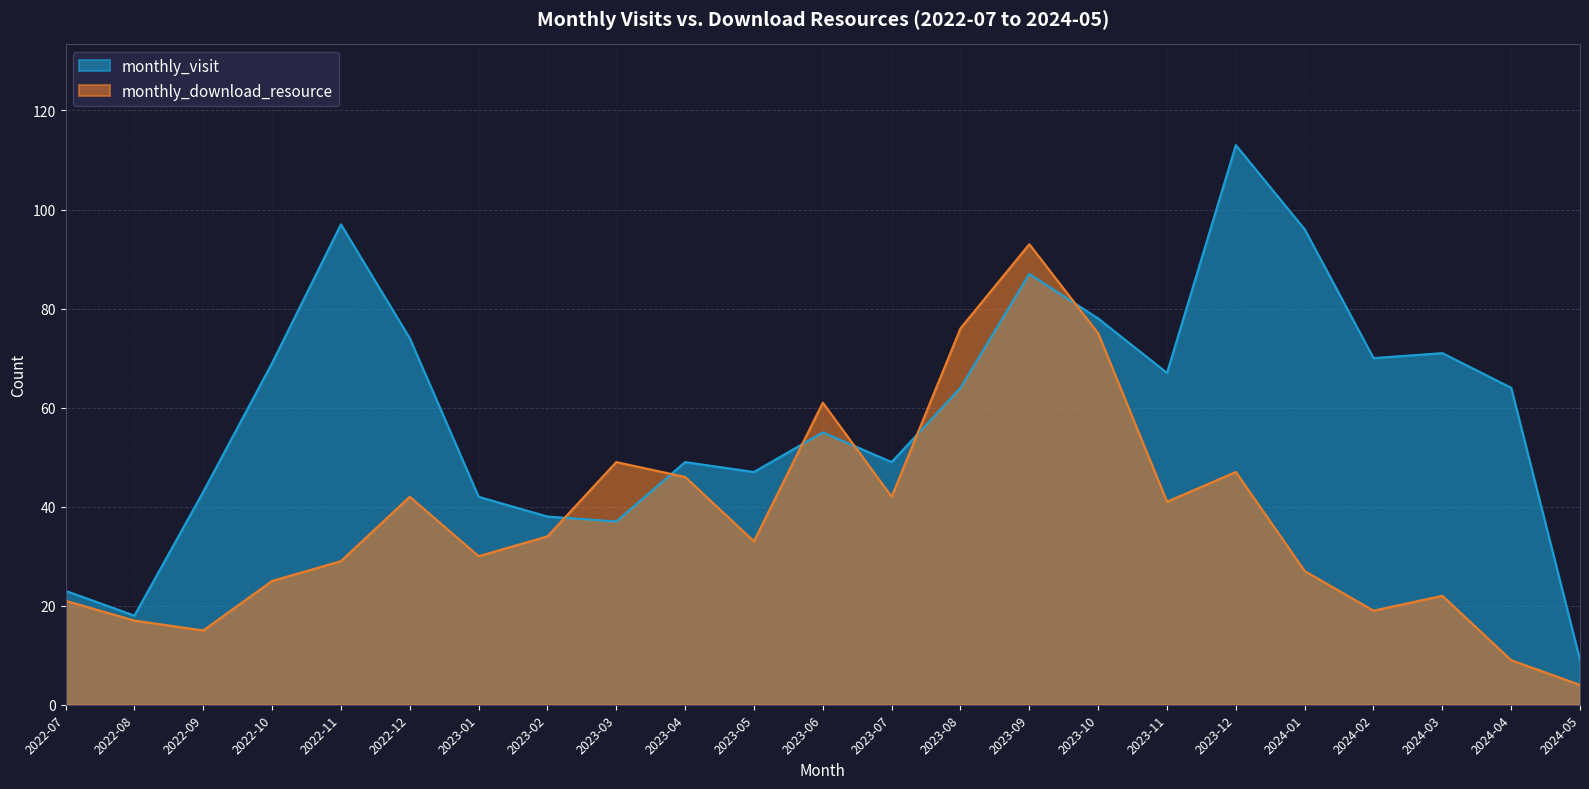

Between 2023-11 and 2022-12, which is larger?

2022-12